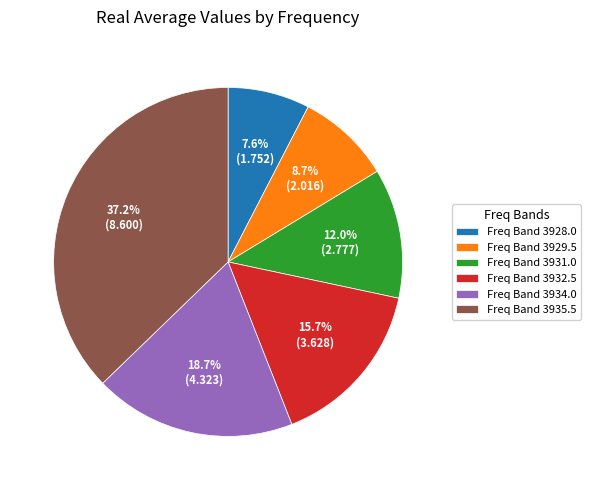

How many slices are in this pie chart?

6